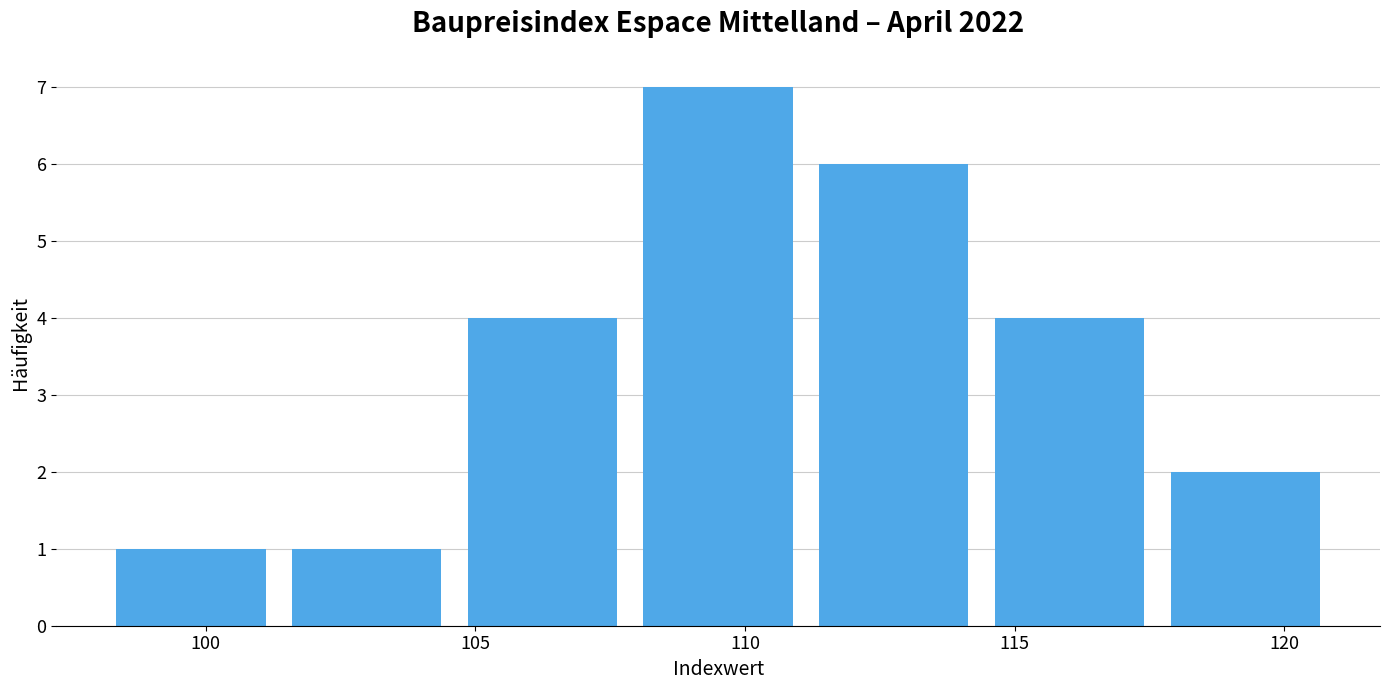

Reading left to right, list every bar in this chart as the range it spans on the x-axis followed by its height. Neither the bar edges nor the heights are printed on the chart, so give them approximately, as read against the axes.

98.0 to 101.5: 1
101.5 to 104.5: 1
104.5 to 108.0: 4
108.0 to 111.0: 7
111.0 to 114.5: 6
114.5 to 117.5: 4
117.5 to 121.0: 2